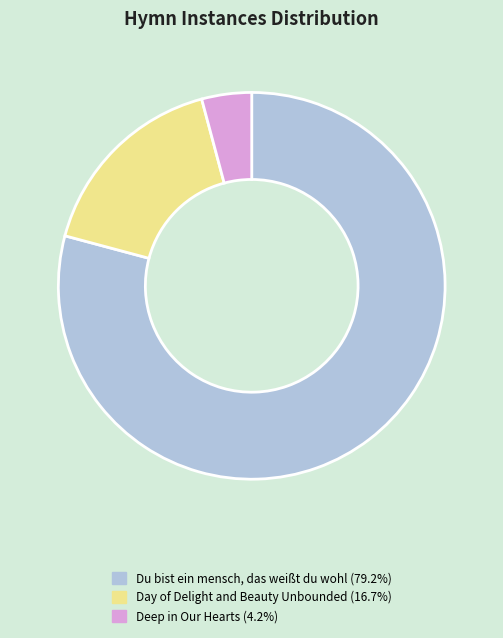

How many segments does this pie chart have?

3